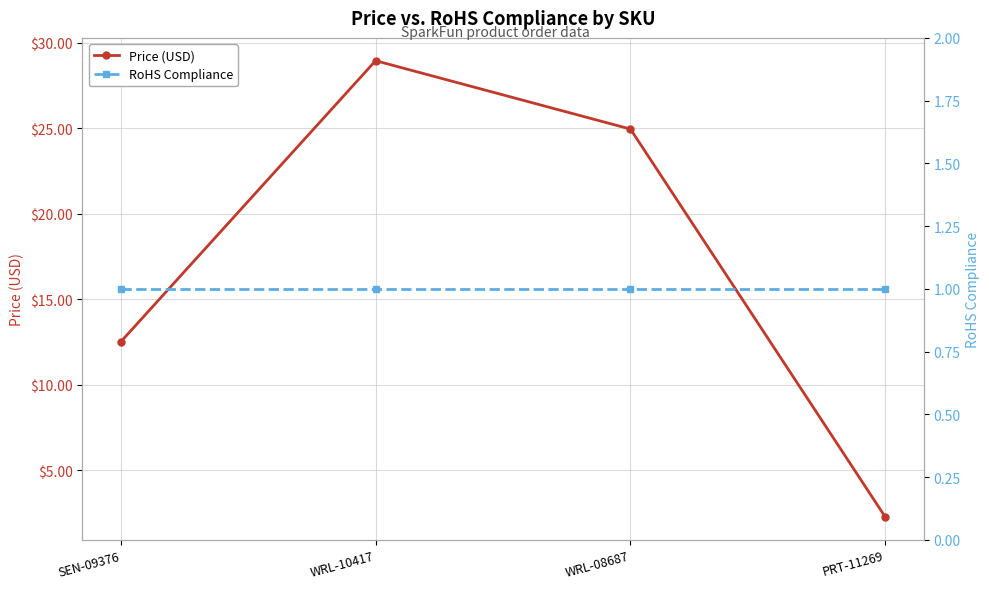

The value of RoHS Compliance at WRL-08687 is 1.0. True or false?

True